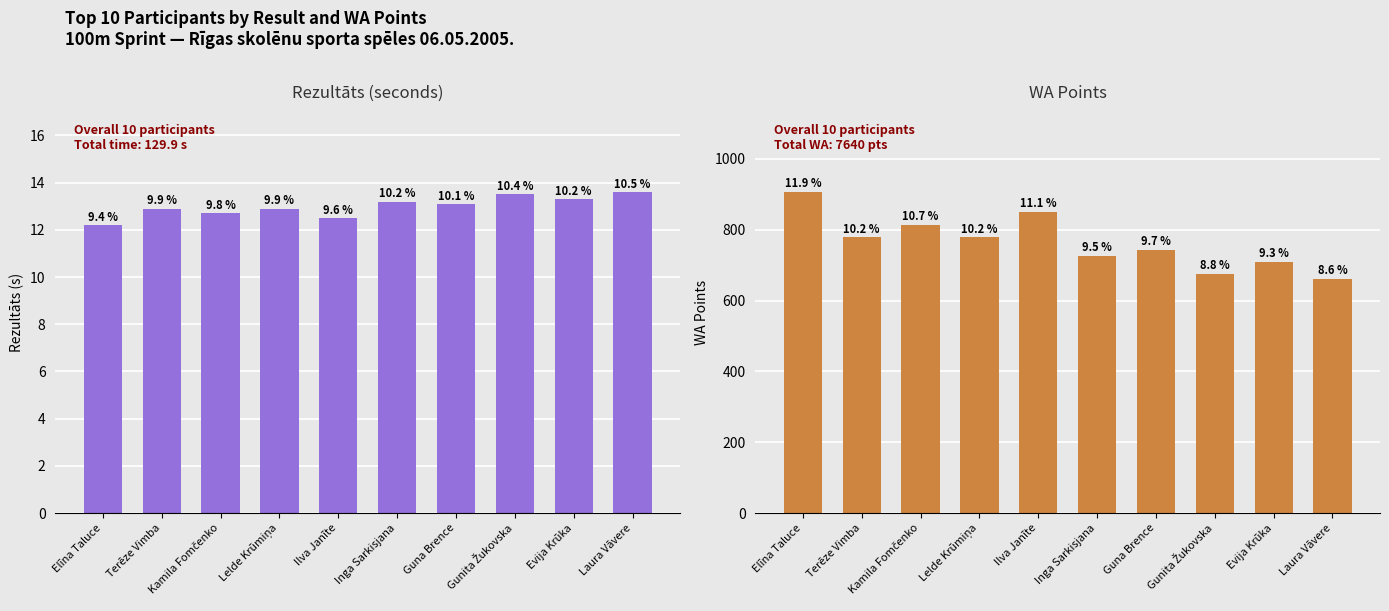

What is the label of the 5th bar from the left?

Ilva Janīte